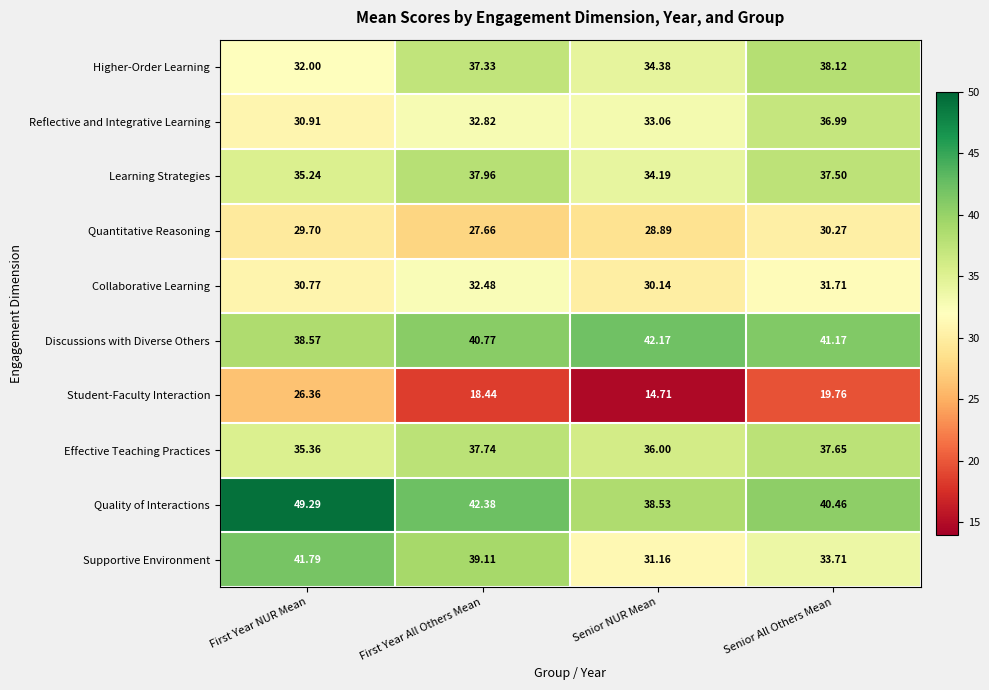

Count the number of categories in the chart.

4